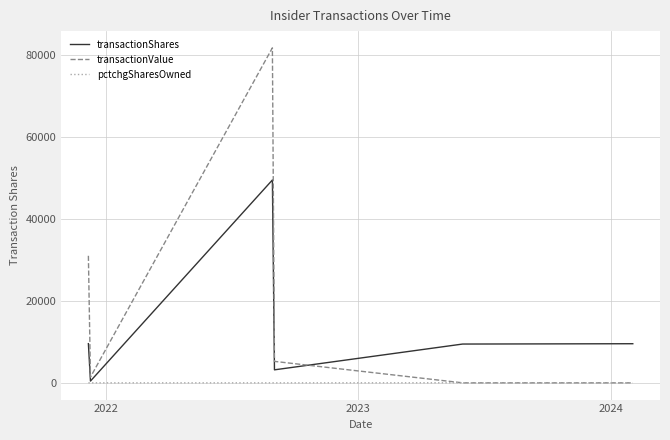

True or false: transactionValue and transactionShares cross at least once.

True